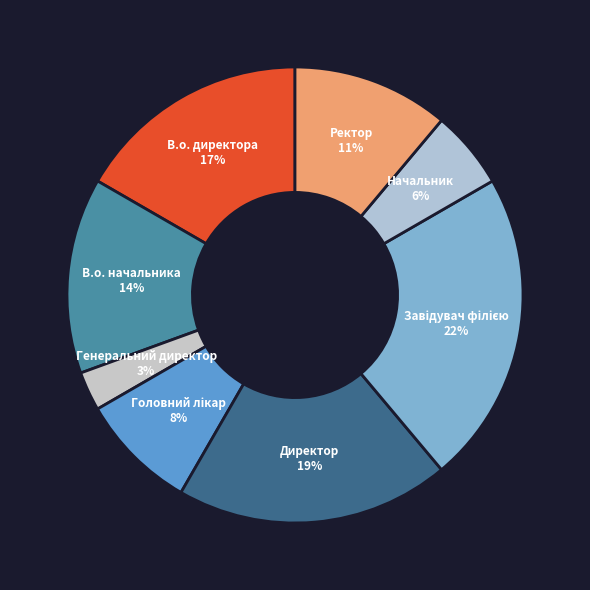

How many segments does this pie chart have?

8